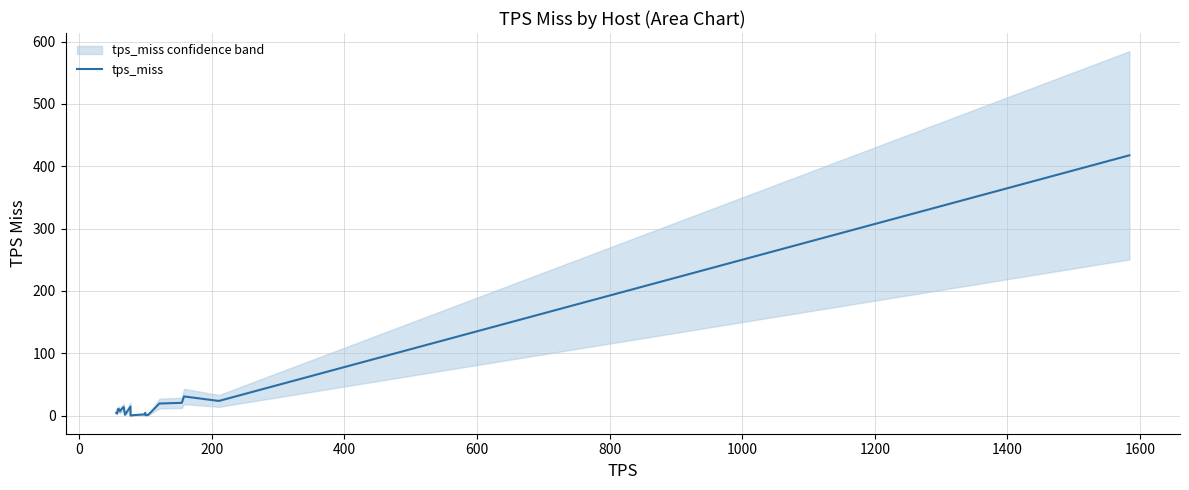

What is the maximum value for tps_miss?

417.4